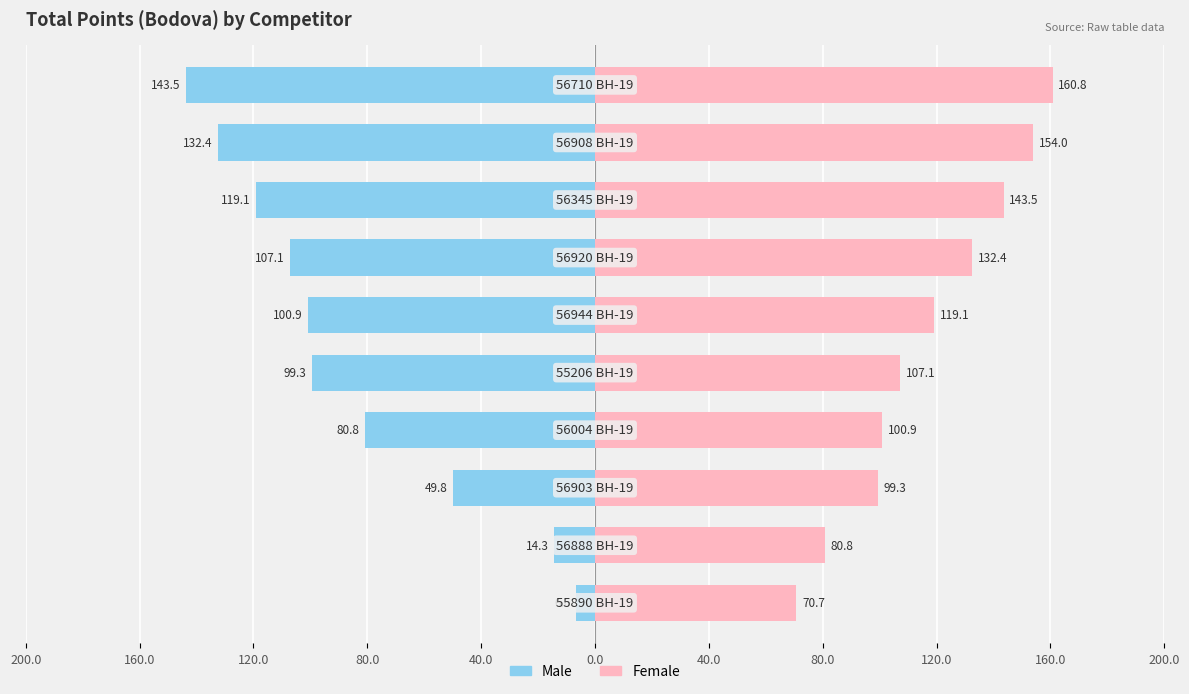

What is the sum of all Male values?

-853.9